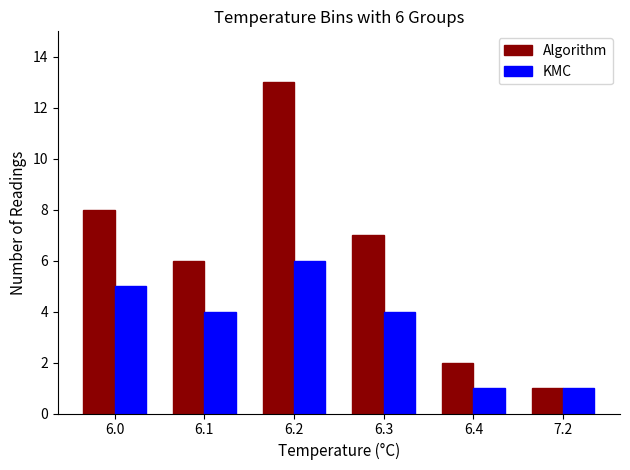

What position from the left is 6.0?

1